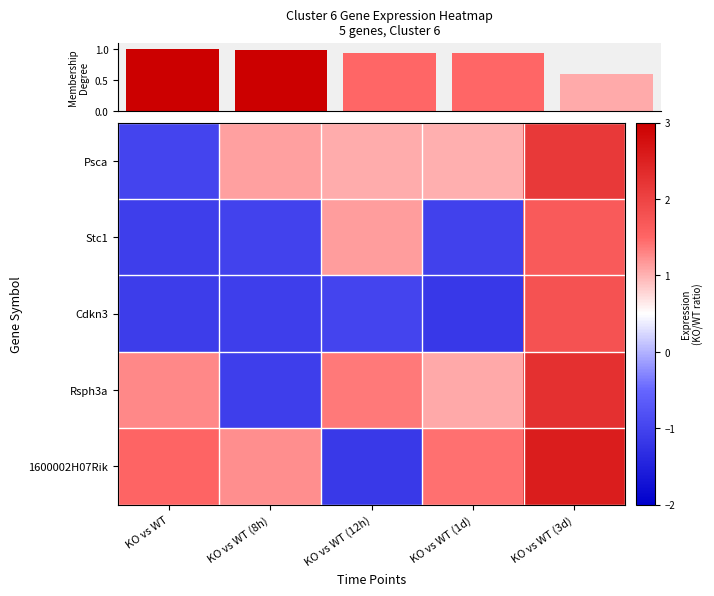

What is the maximum value shown in the chart?

2.6